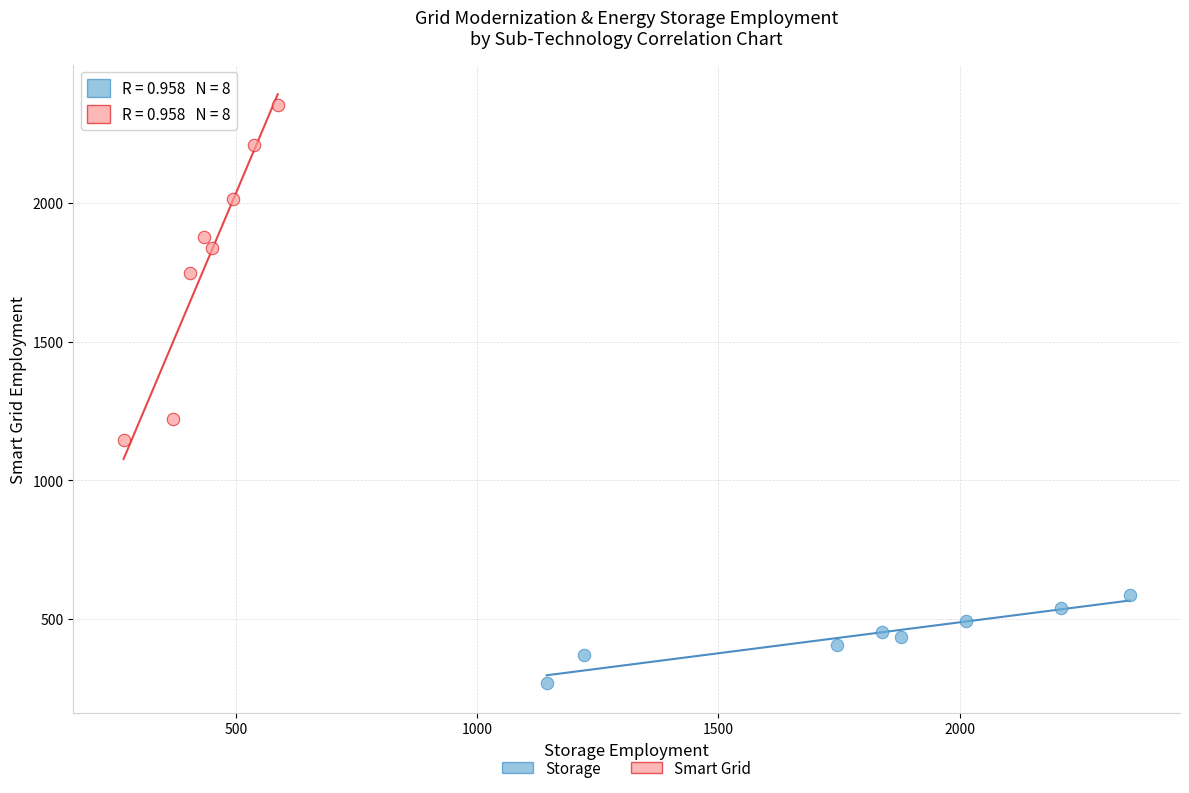

Which series has the largest Y range (max minus min)?

Smart Grid